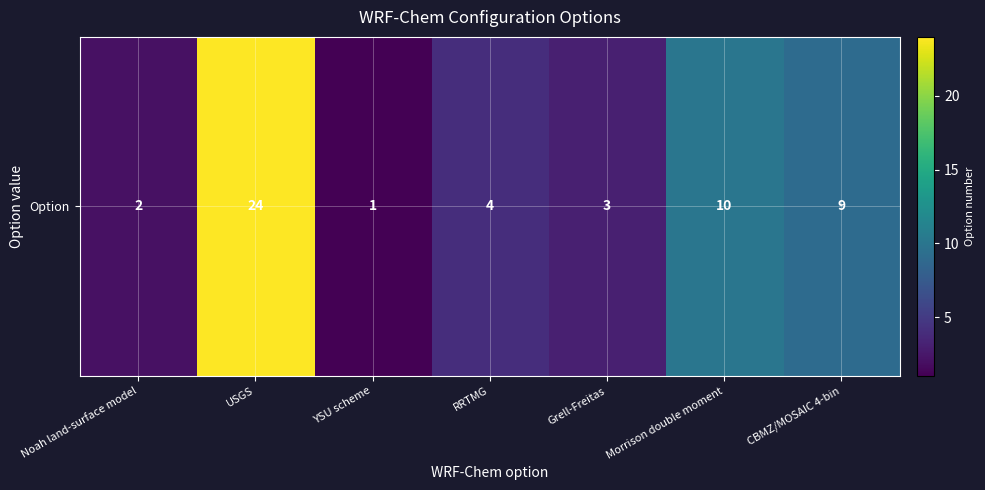

Between RRTMG and USGS, which is larger?

USGS